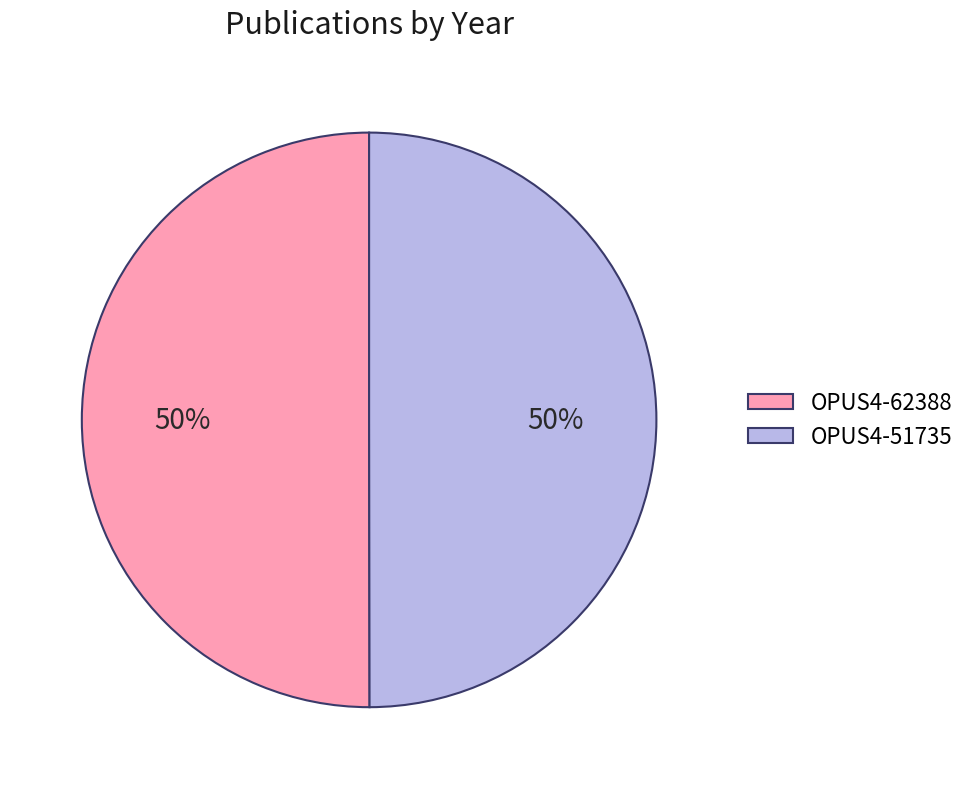

Approximately how many times larger is the value at OPUS4-51735 compared to OPUS4-62388?

1.0